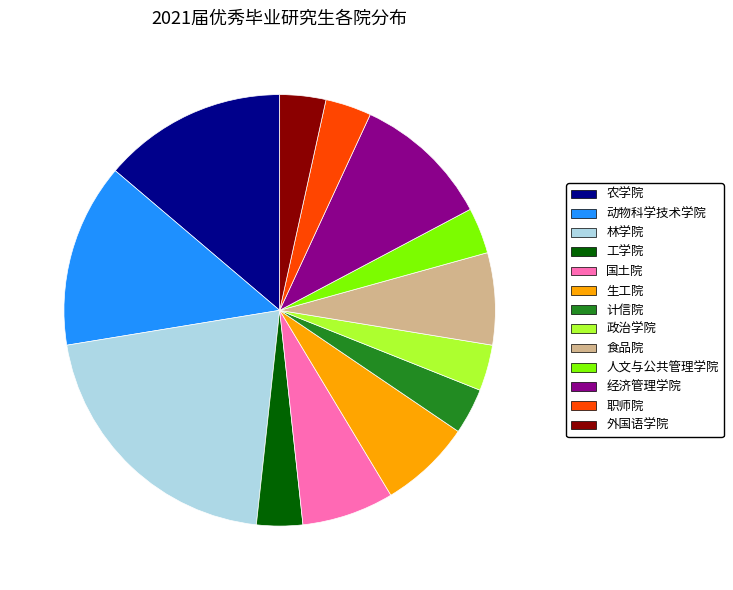

Count the number of slices in the pie.

13